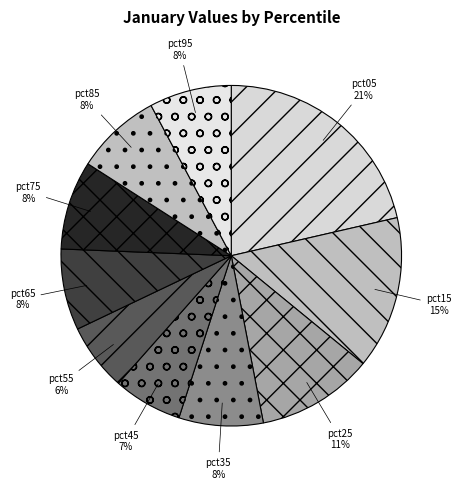

Count the number of slices in the pie.

10